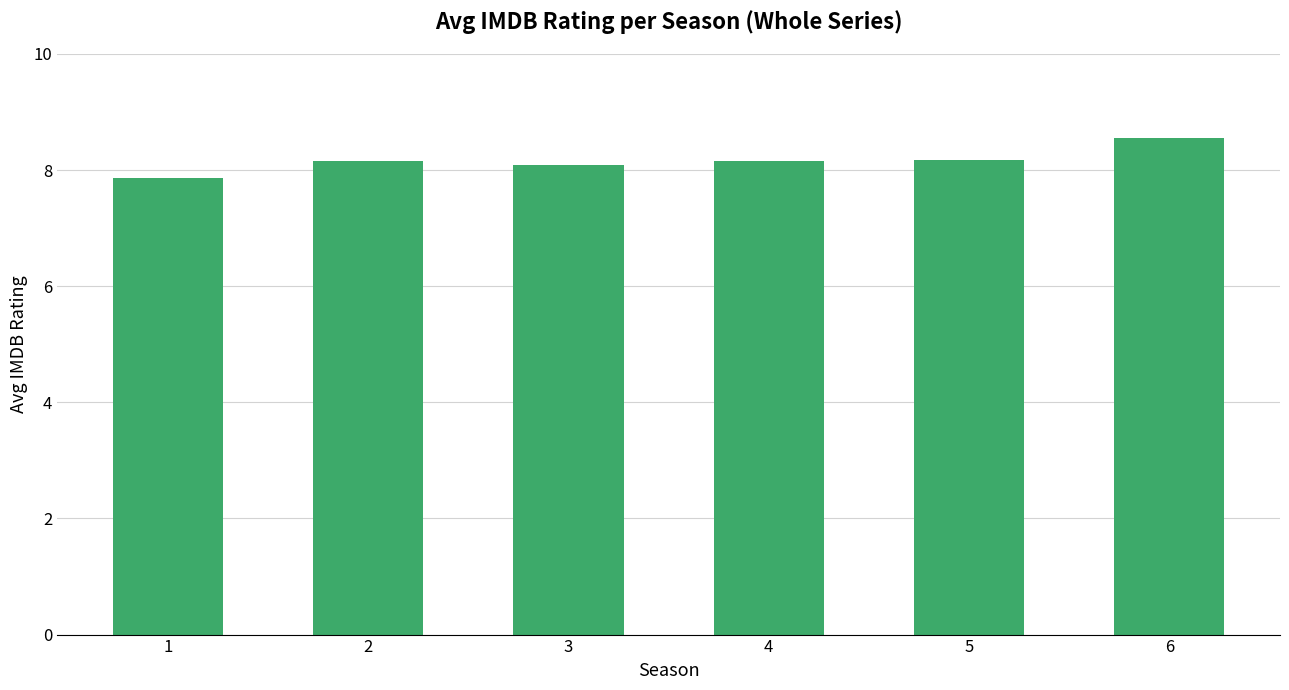

Which has a higher value, 1 or 3?

3